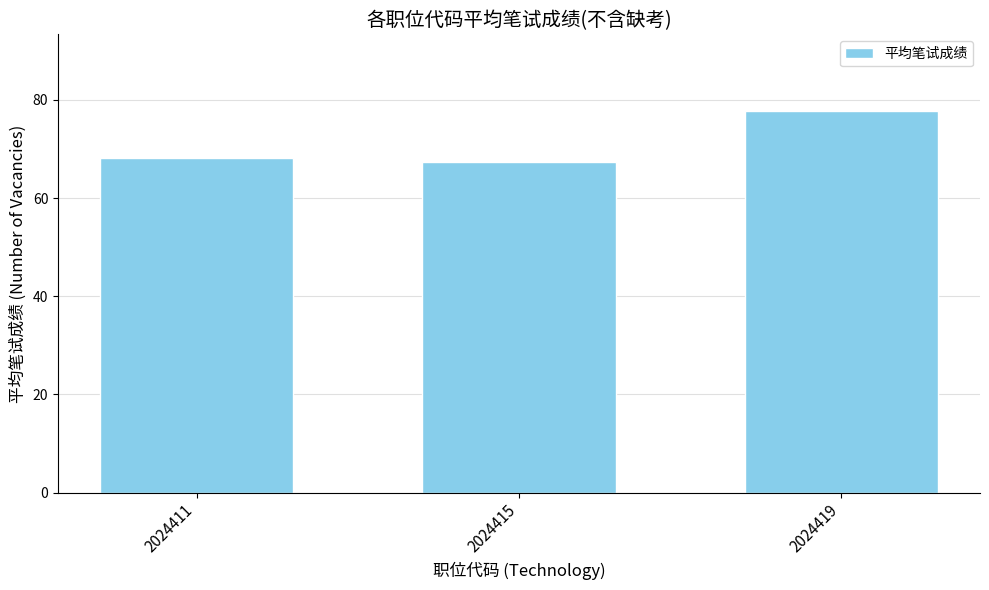

What is the sum of the values at 2024411 and 2024415?

135.4